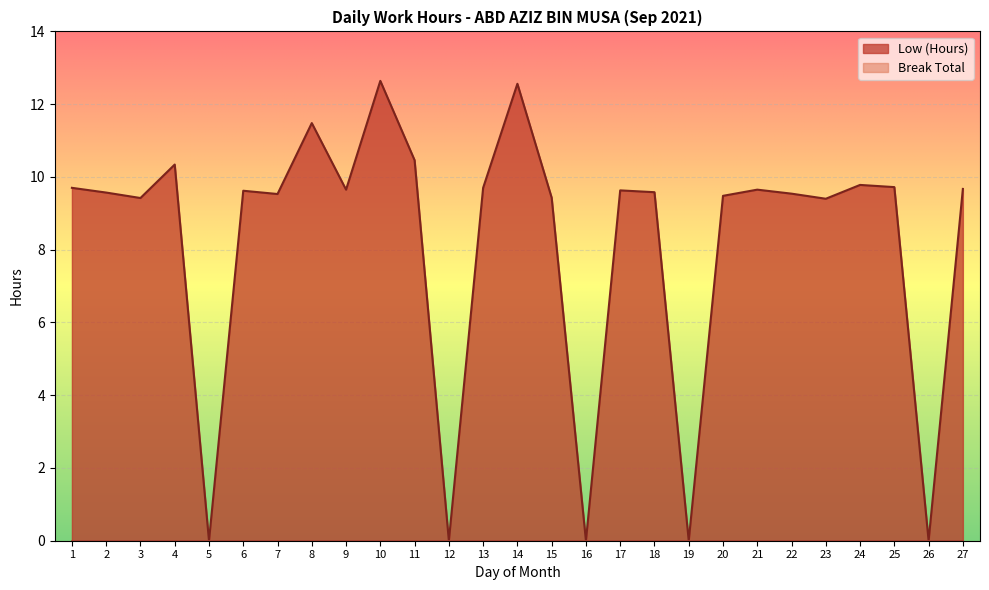

Is it true that the value at 25 is 2.3?

False